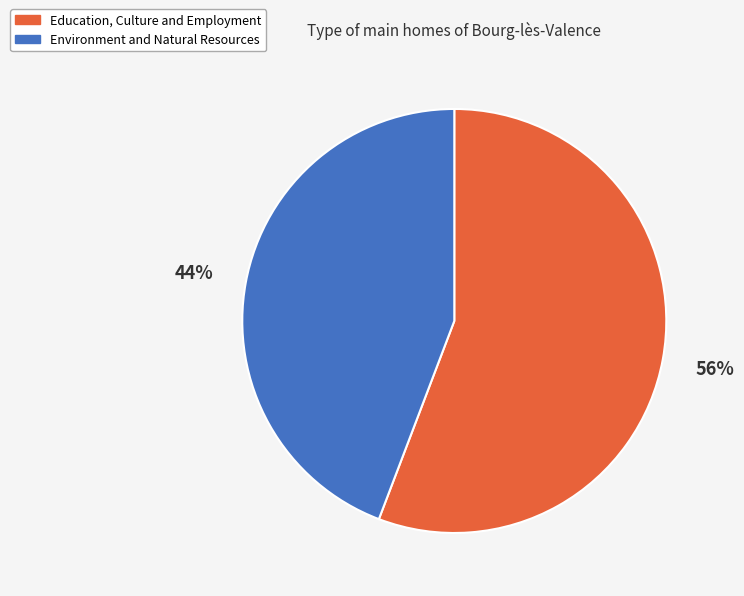

What percentage is the Environment and Natural Resources slice, to the nearest percent?

44%